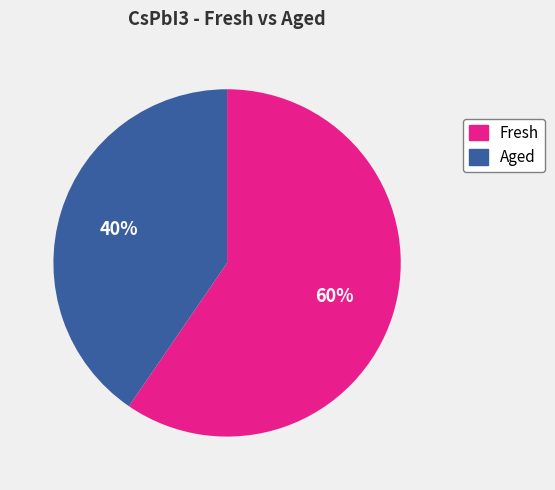

How many slices are in this pie chart?

2